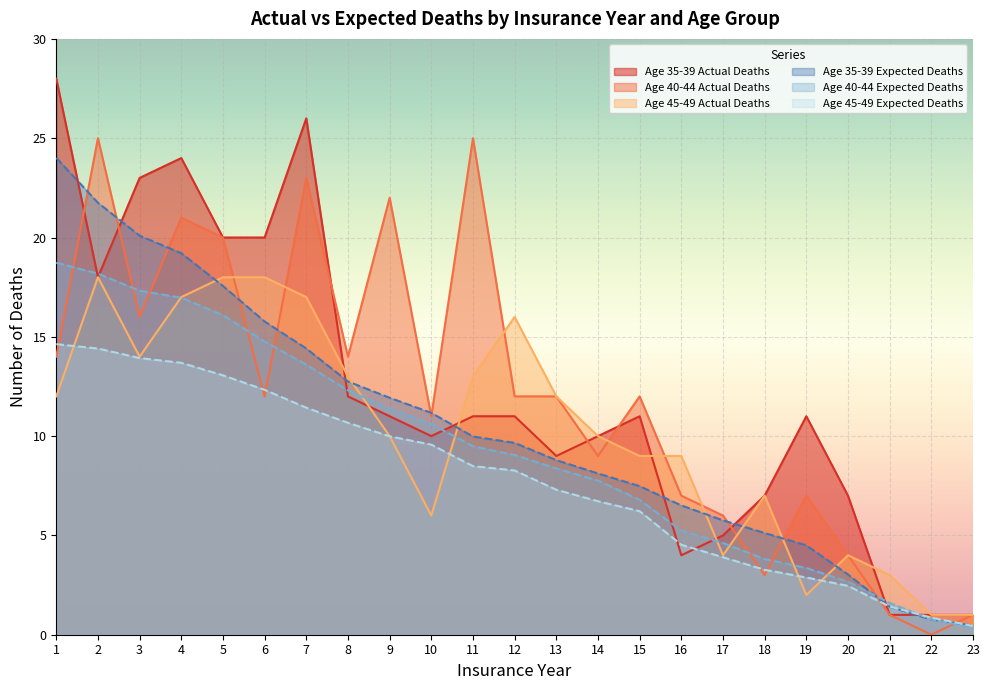

True or false: Age 45-49 Actual Deaths has a value of 25.0 at 2.

False